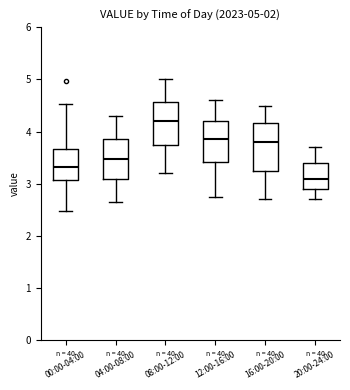

Which box's median line is the lowest?

20:00-24:00